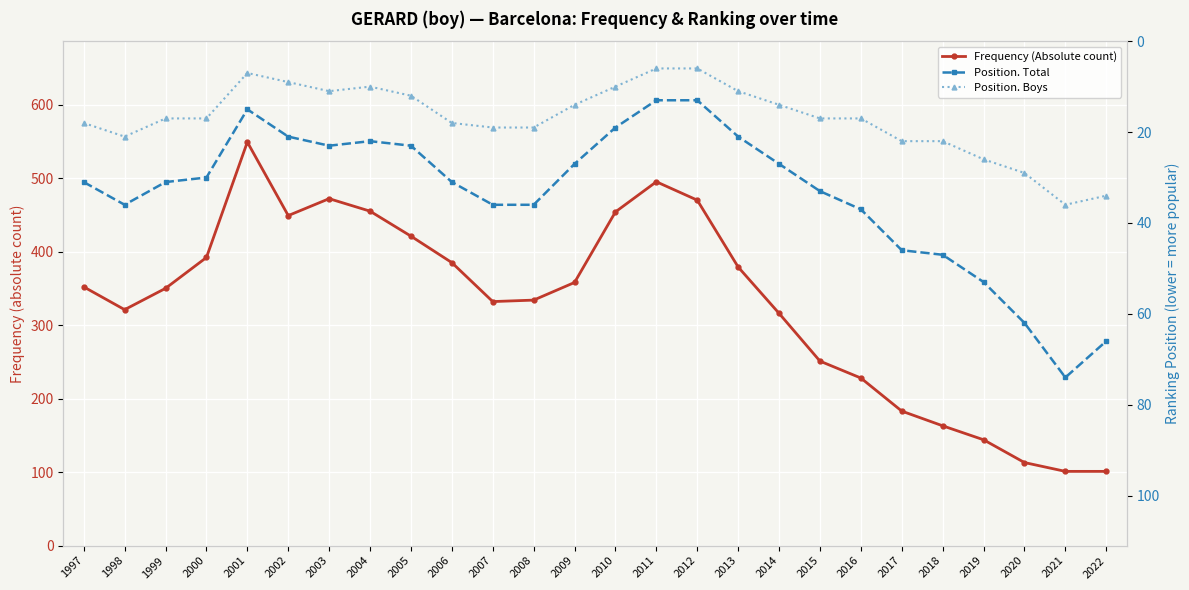

What is the difference between the second highest and second lowest values in the Position. Total series?

53